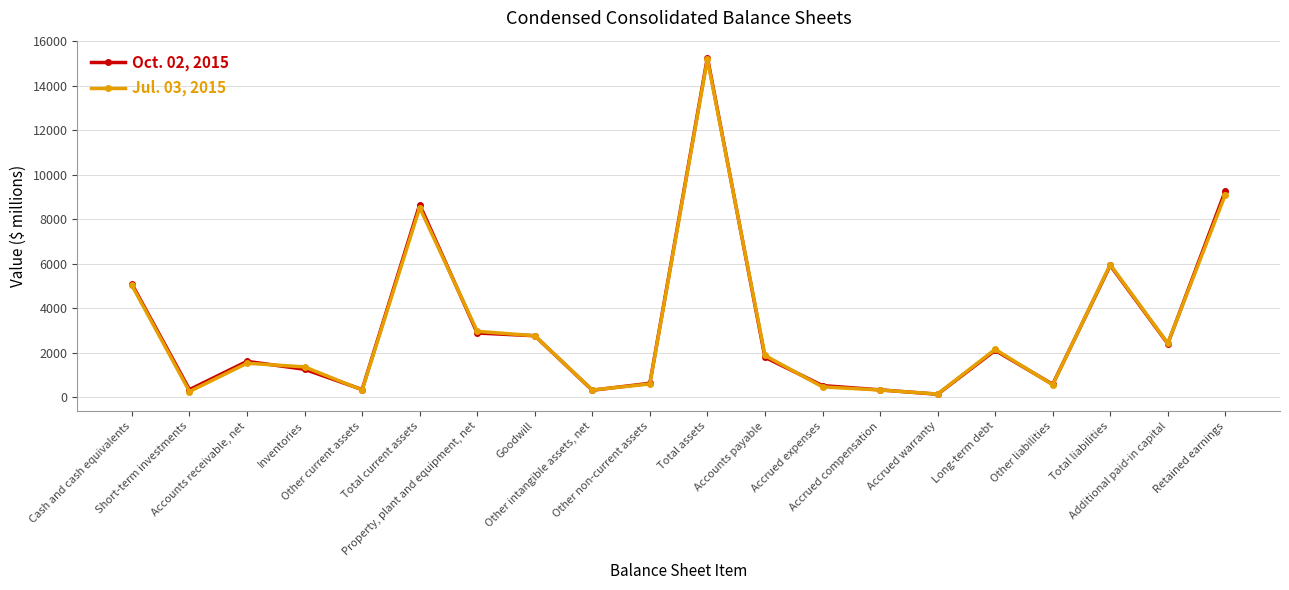

What position from the left is Short-term investments?

2